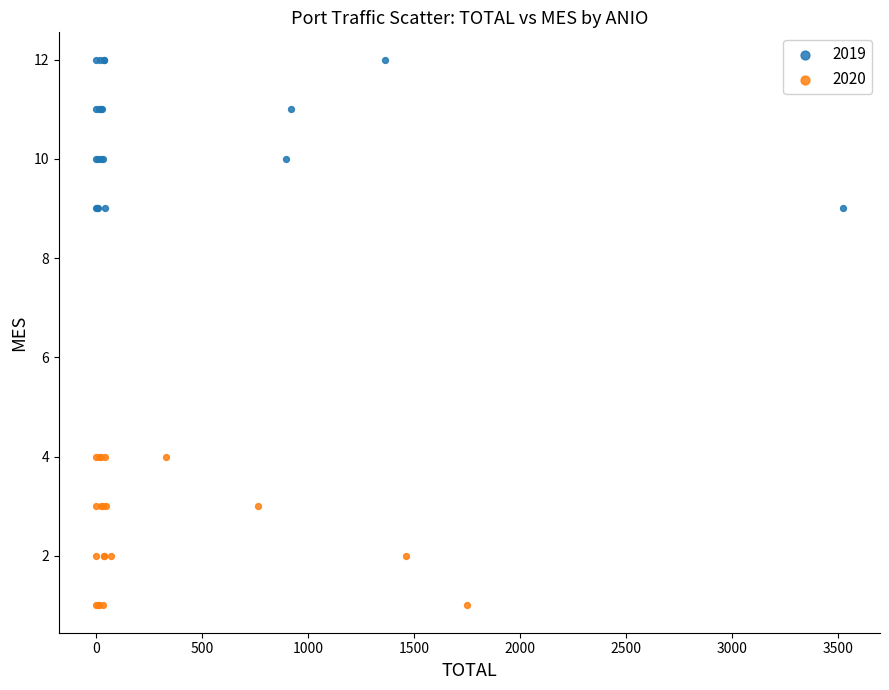

Which series contains the lowest Y value?

2020